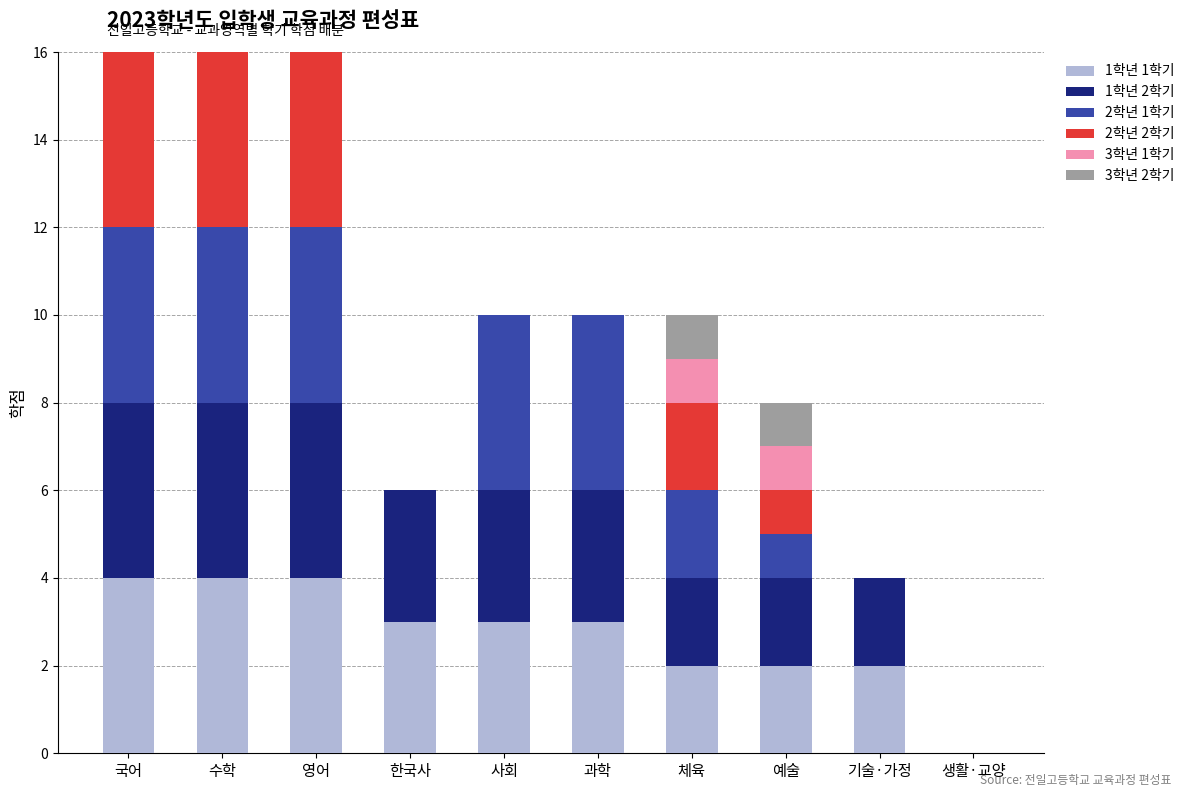

What is the total value across all series at 사회?

10